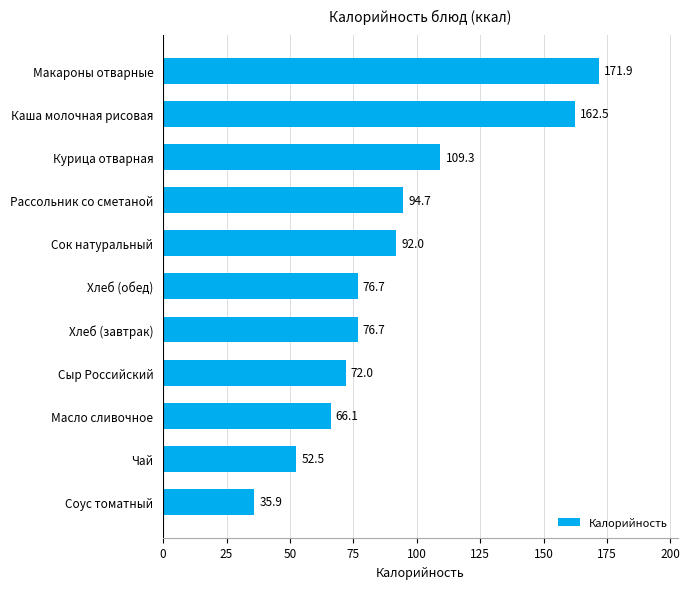

Where is the data nearest to the value 103?

Курица отварная